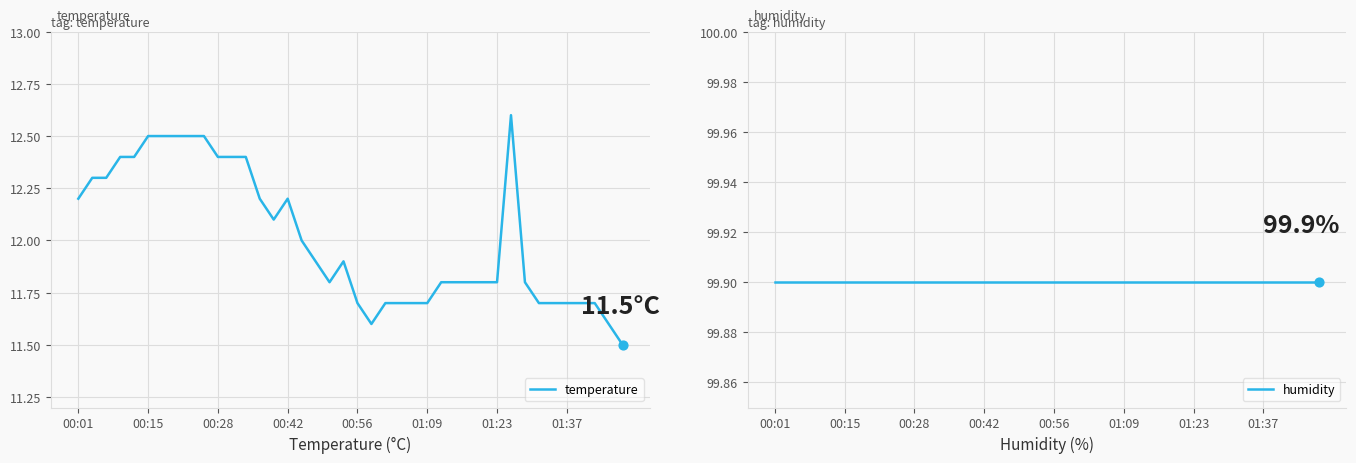

Is the value of humidity at 16 greater than the value of temperature at 29?

Yes